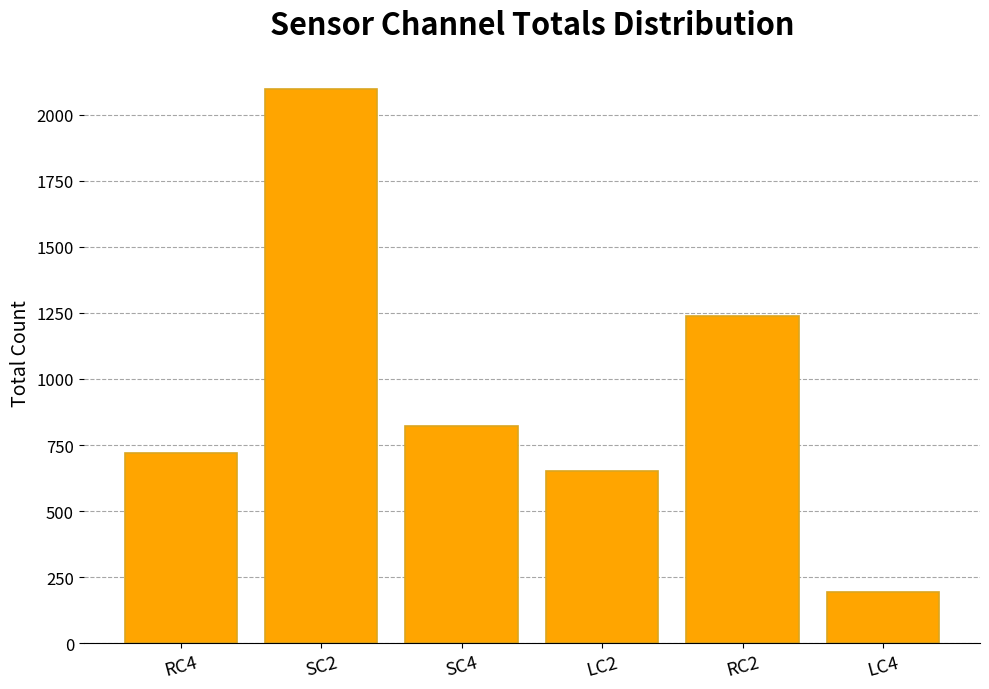

Rank the categories by value from highest to lowest.

SC2, RC2, SC4, RC4, LC2, LC4